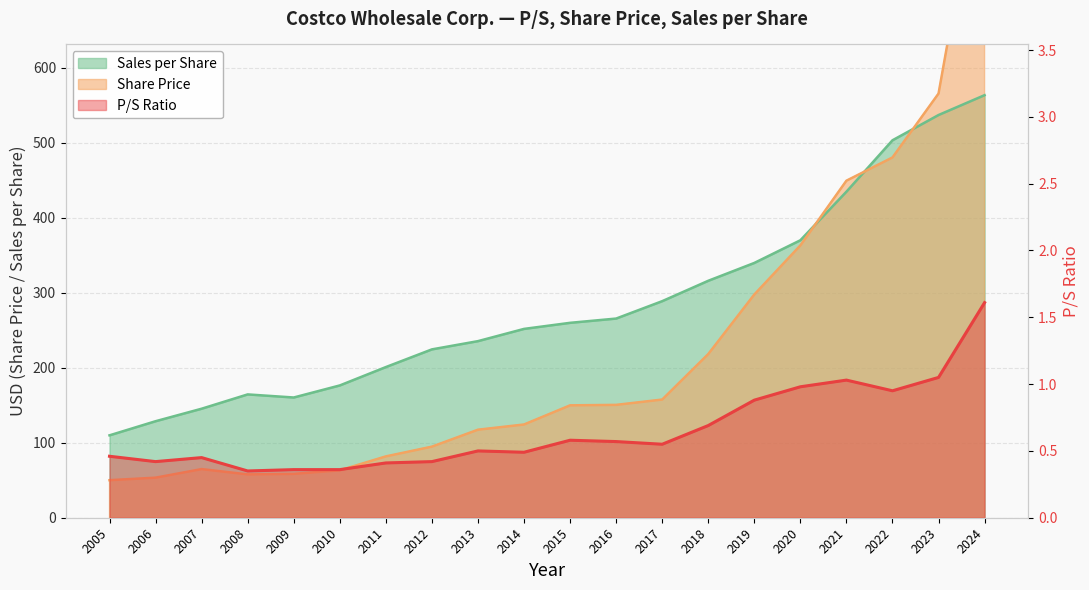

Reading left to right, transcribe all the data shown in this chart.

P/S: 0.5	0.4	0.5	0.3	0.4	0.4	0.4	0.4	0.5	0.5	0.6	0.6	0.6	0.7	0.9	1.0	1.0	0.9	1.1	1.6
Share Price: 50.1	53.4	64.8	57.8	58.5	63.2	81.8	94.8	117.4	124.3	149.8	150.5	157.6	218.2	297.6	363.0	449.3	480.3	565.5	909.1
Sales per Share: 109.8	128.7	145.3	164.4	160.3	176.4	200.9	224.5	235.4	251.8	259.9	265.5	288.7	315.9	339.7	369.9	434.7	503.2	536.9	563.4